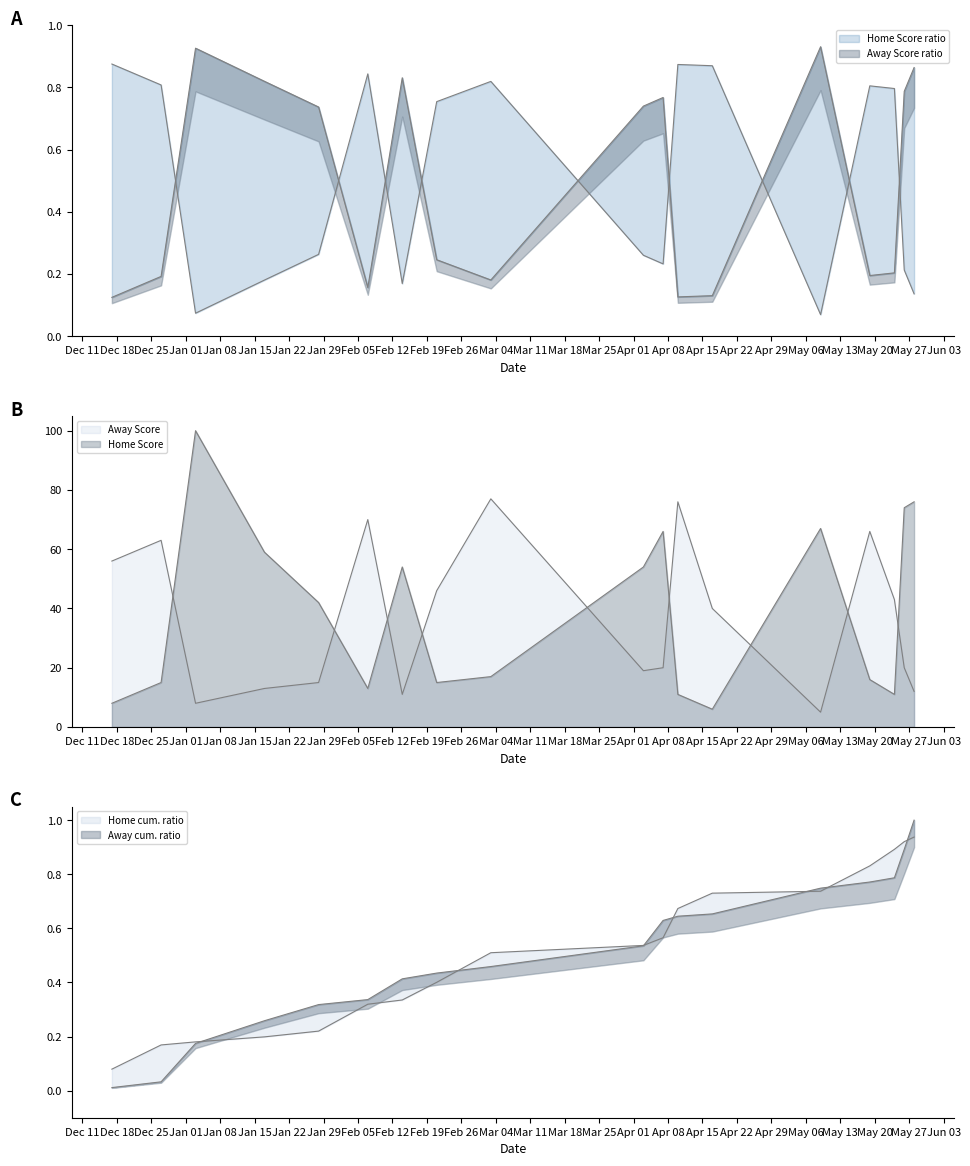

Which category has the highest value in the Away Score series?

03-03-2024